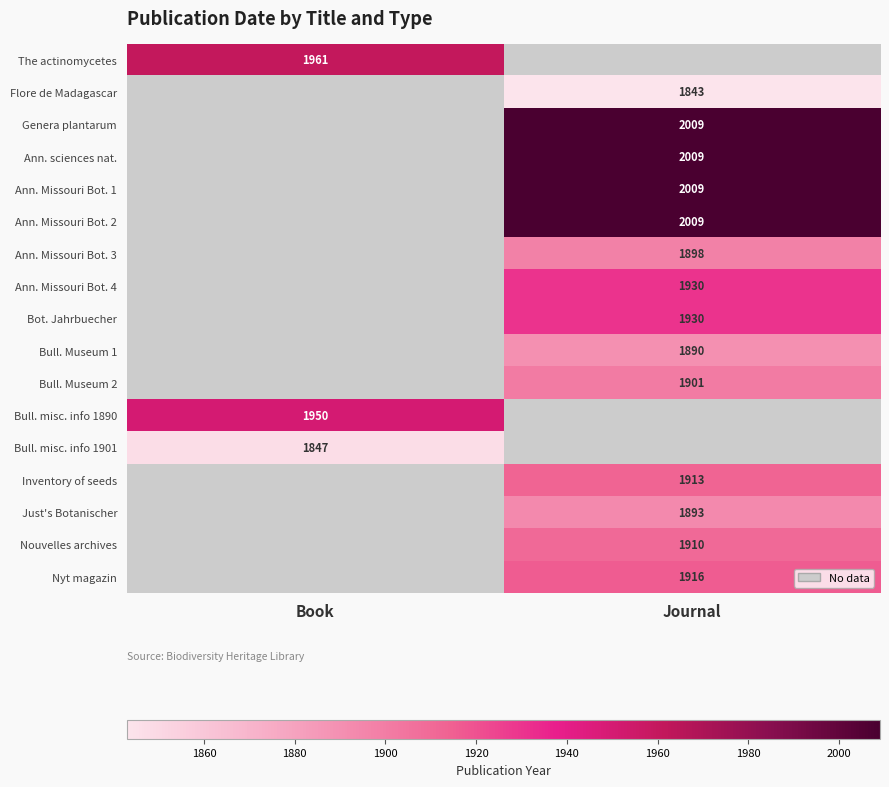

The Ann. Missouri Bot. 1 series shows 3442 at Journal. True or false?

False